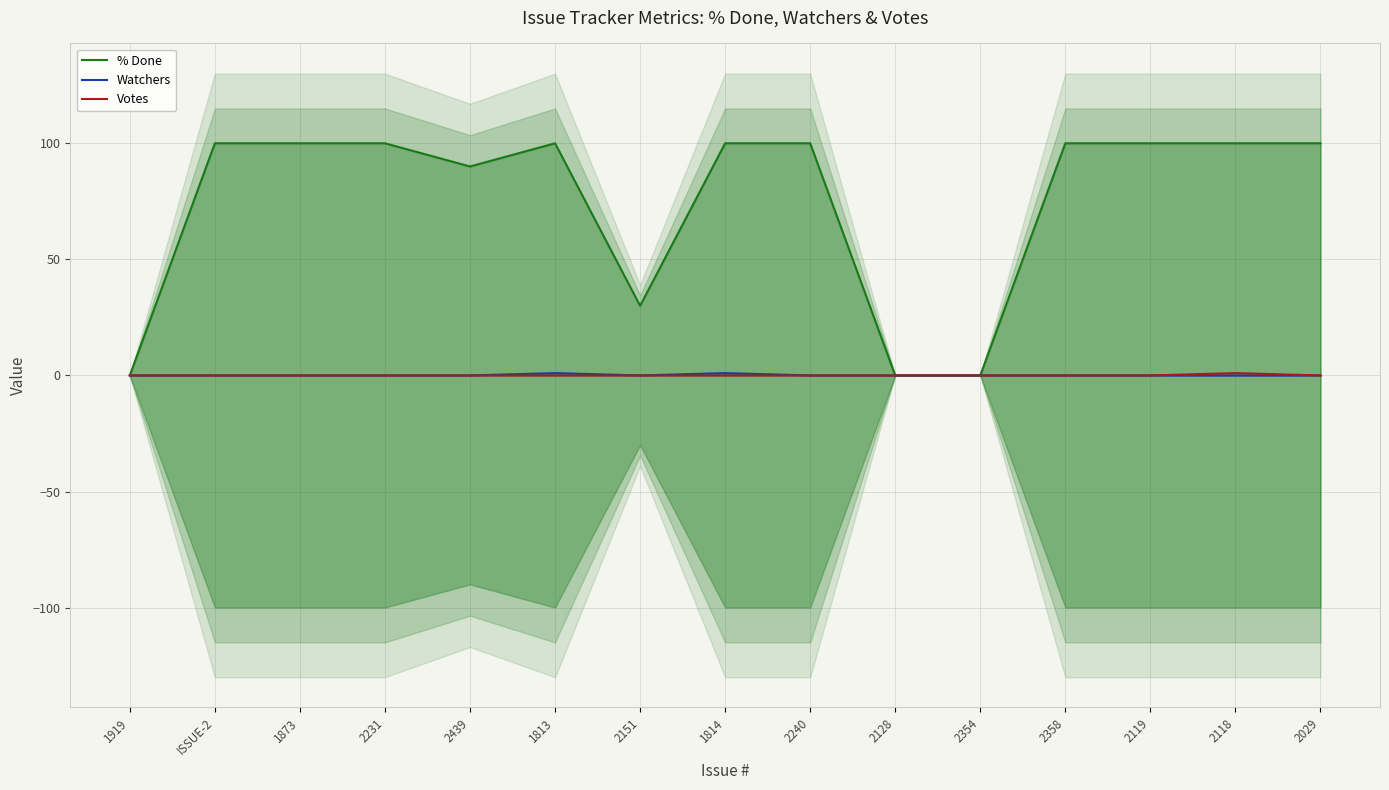

Is it true that % Done equals 160 at ISSUE-2?

False